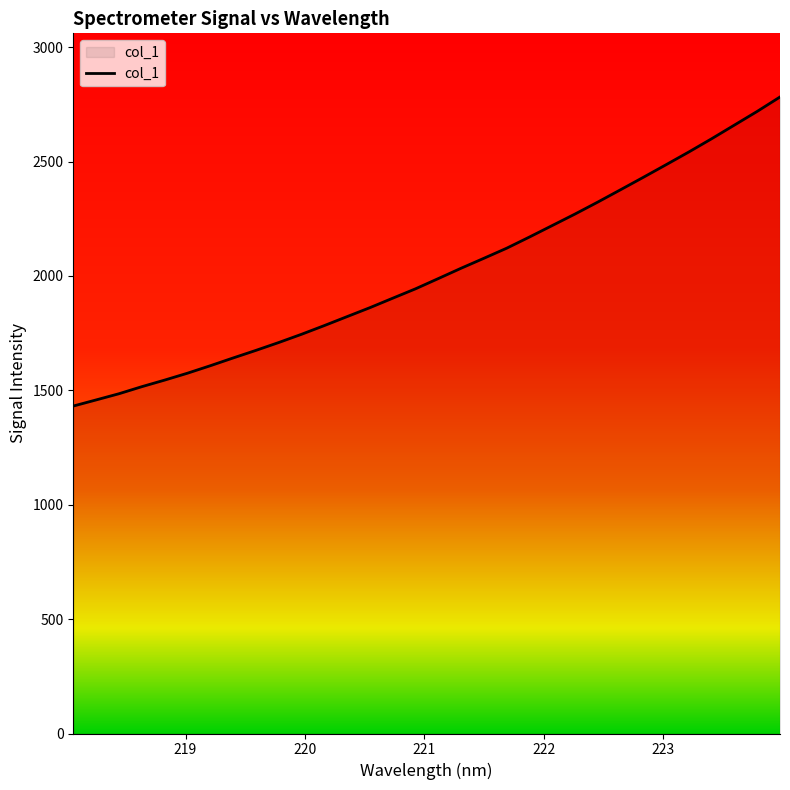

What is the difference between the maximum and minimum values?

1350.9